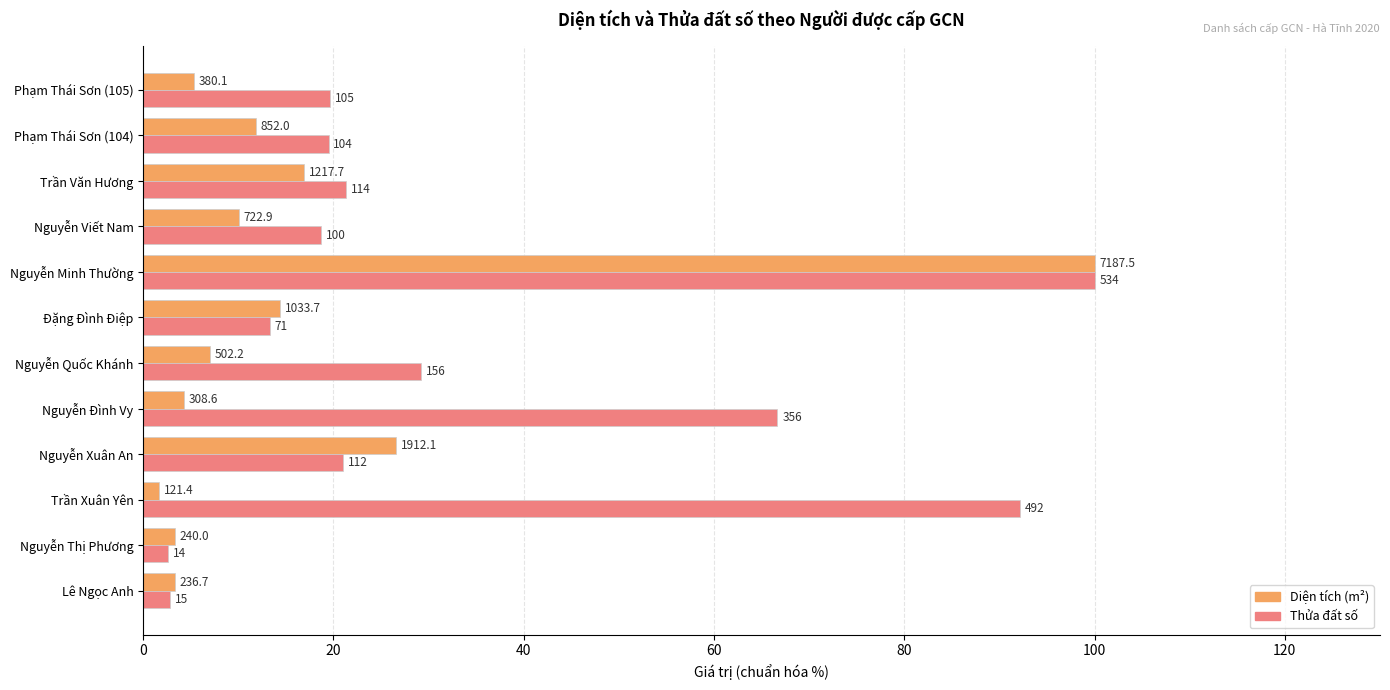

What are all the series names shown in the legend?

Diện tích (m²), Thửa đất số